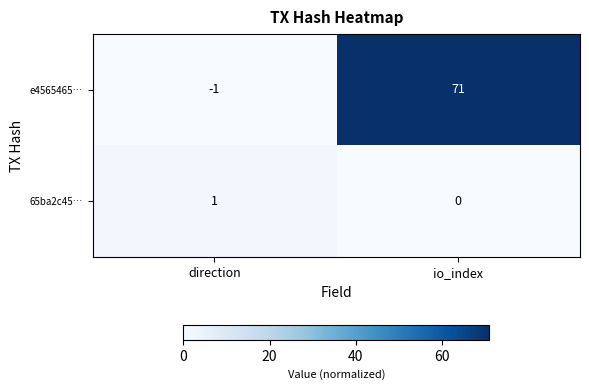

Which series has the largest range (max minus min)?

e4565465…